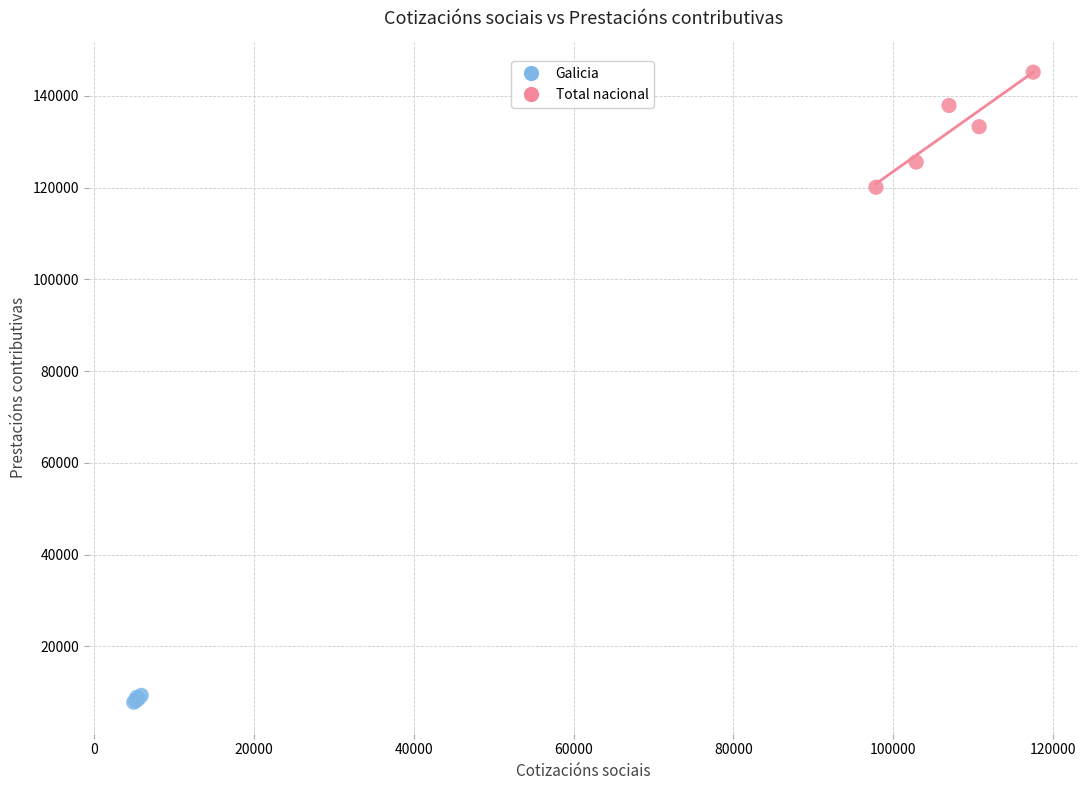

Which series has the widest spread of Y values?

Total nacional